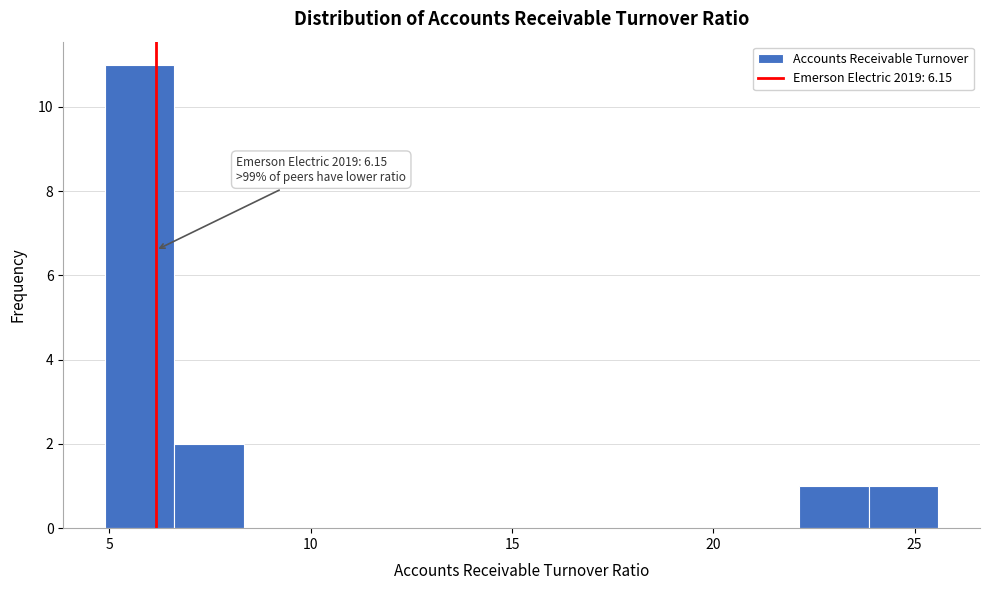

Read against the x-axis, roughly where is the centre of the tallest bar?

6.0